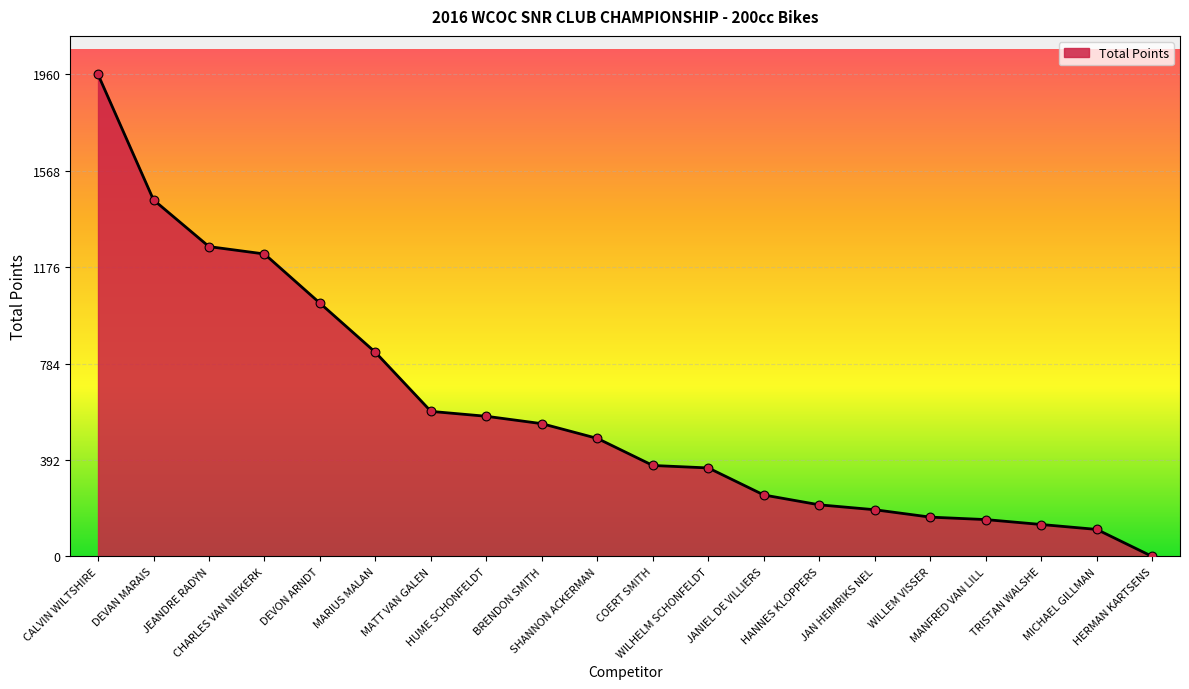

What is the change in value from WILHELM SCHONFELDT to TRISTAN WALSHE?

-230